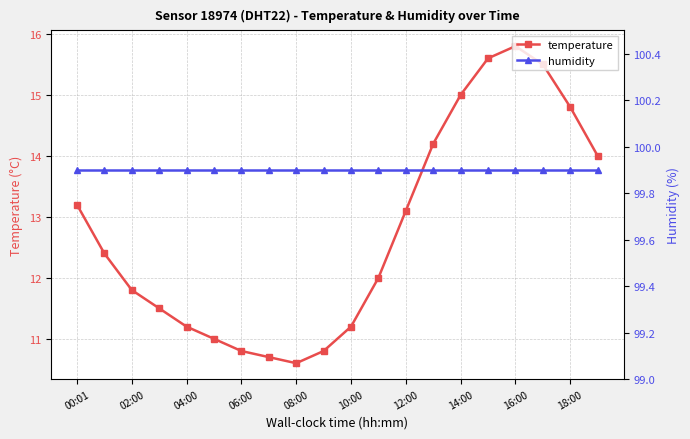

The value of temperature at 16:00 is 8.9. True or false?

False